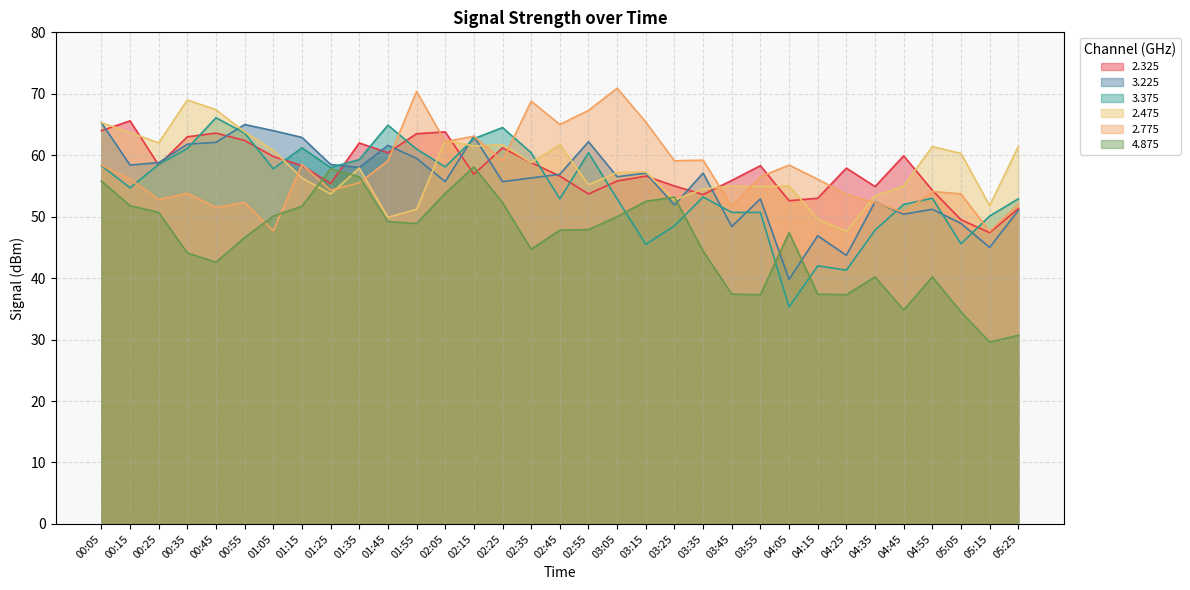

What is the difference between the highest and lowest values at 00:05?

9.5